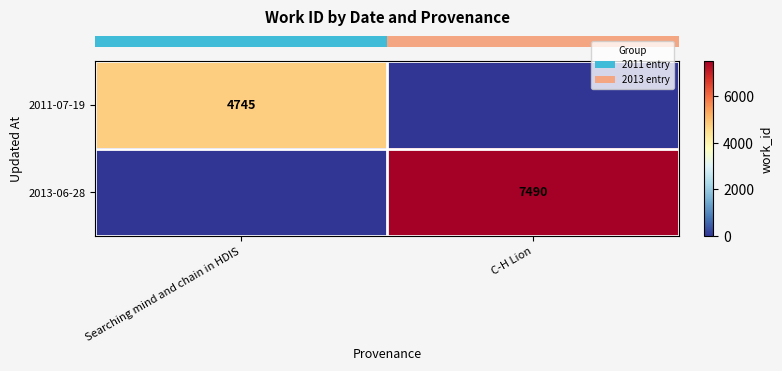

The row_0 series shows -3234 at C-H Lion. True or false?

False